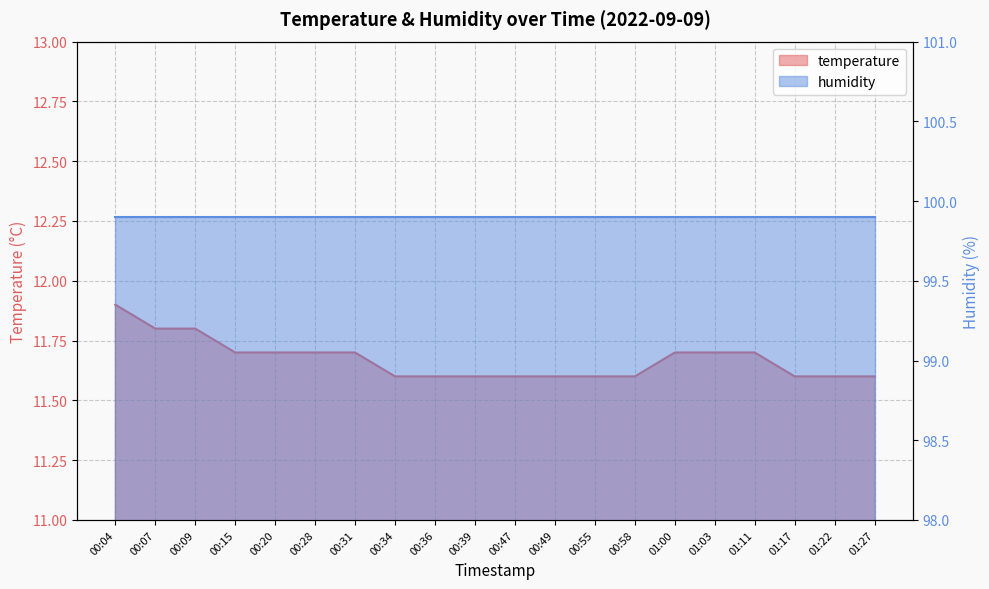

How many data points does each series have?

20